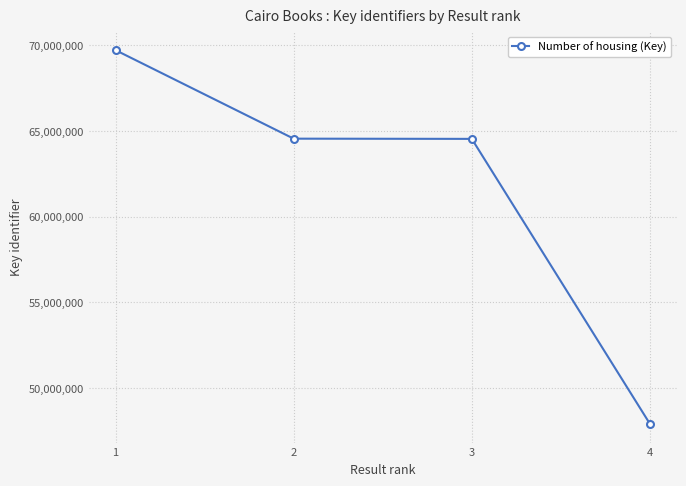

At which category does the chart reach its peak across all series?

1